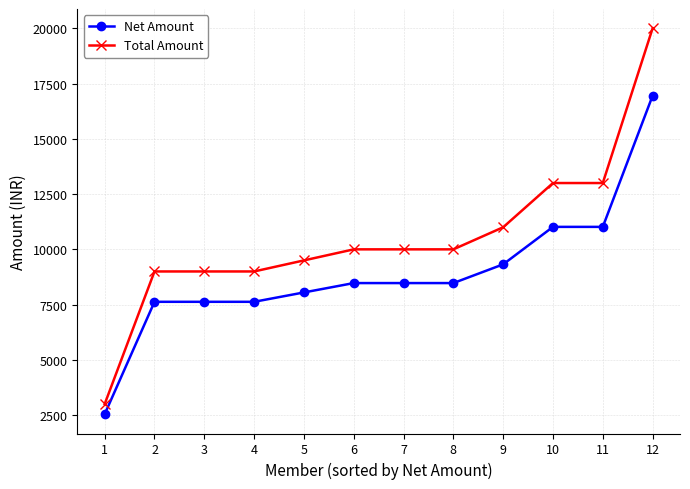

Reading left to right, extract all data points from this chart.

Net Amount: 2542.4	7627.1	7627.1	7627.1	8050.8	8474.6	8474.6	8474.6	9322.0	11016.9	11016.9	16949.2
Total Amount: 3000.0	9000.0	9000.0	9000.0	9500.0	10000.0	10000.0	10000.0	11000.0	13000.0	13000.0	20000.0